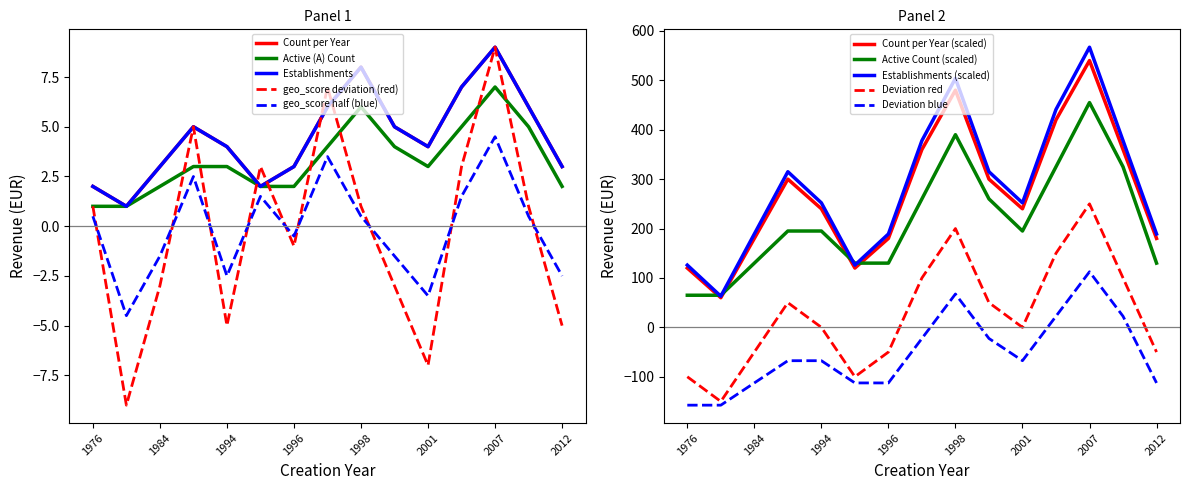

At which category is the sum across all series the highest?

2007